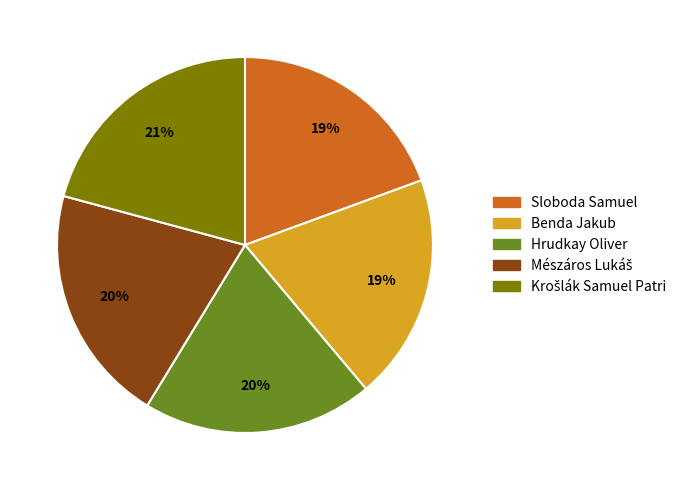

How many slices are in this pie chart?

5